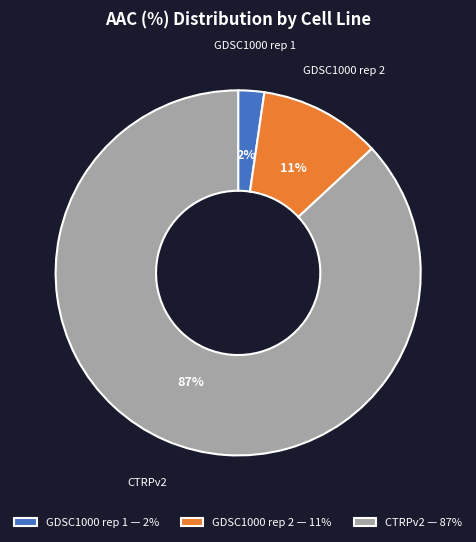

What percentage is the GDSC1000 rep 2 slice, to the nearest percent?

11%